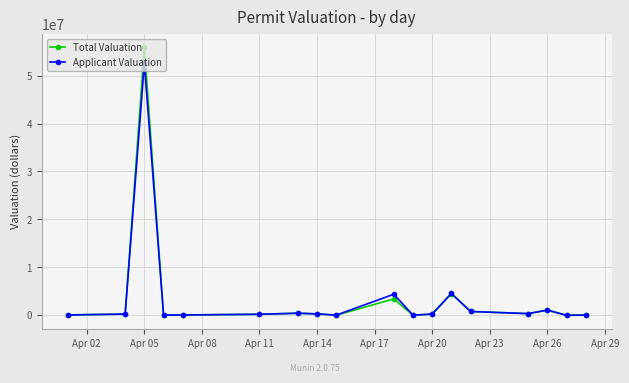

How many series are shown in this chart?

2